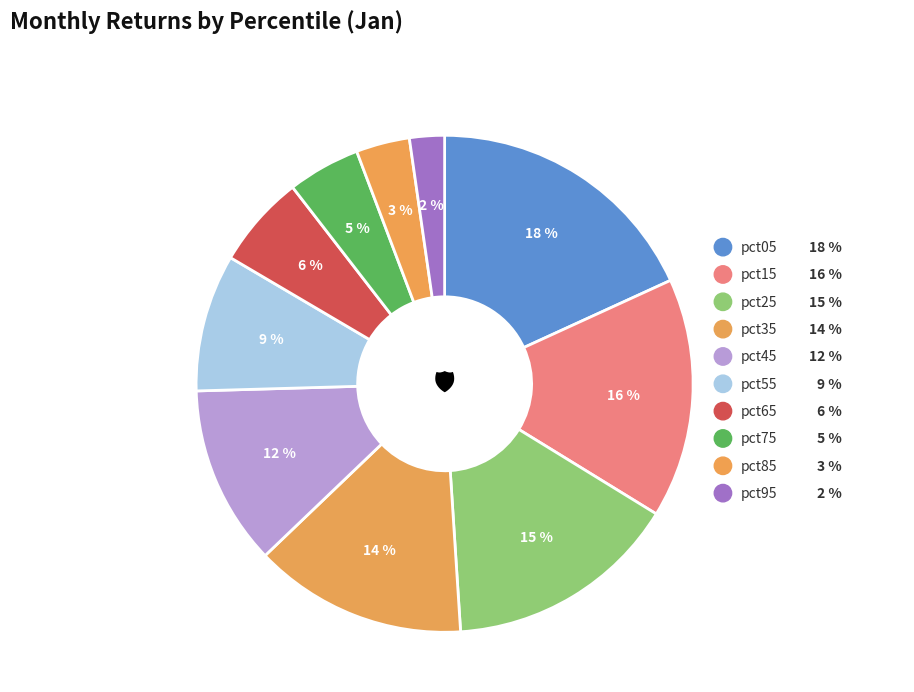

Count the number of slices in the pie.

10